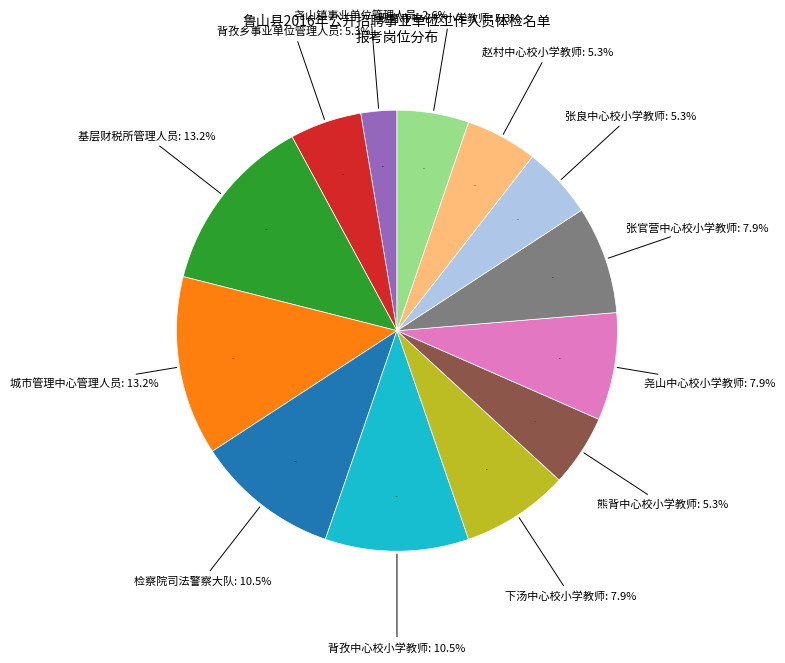

What percentage is the 熊背中心校小学教师 slice, to the nearest percent?

5%